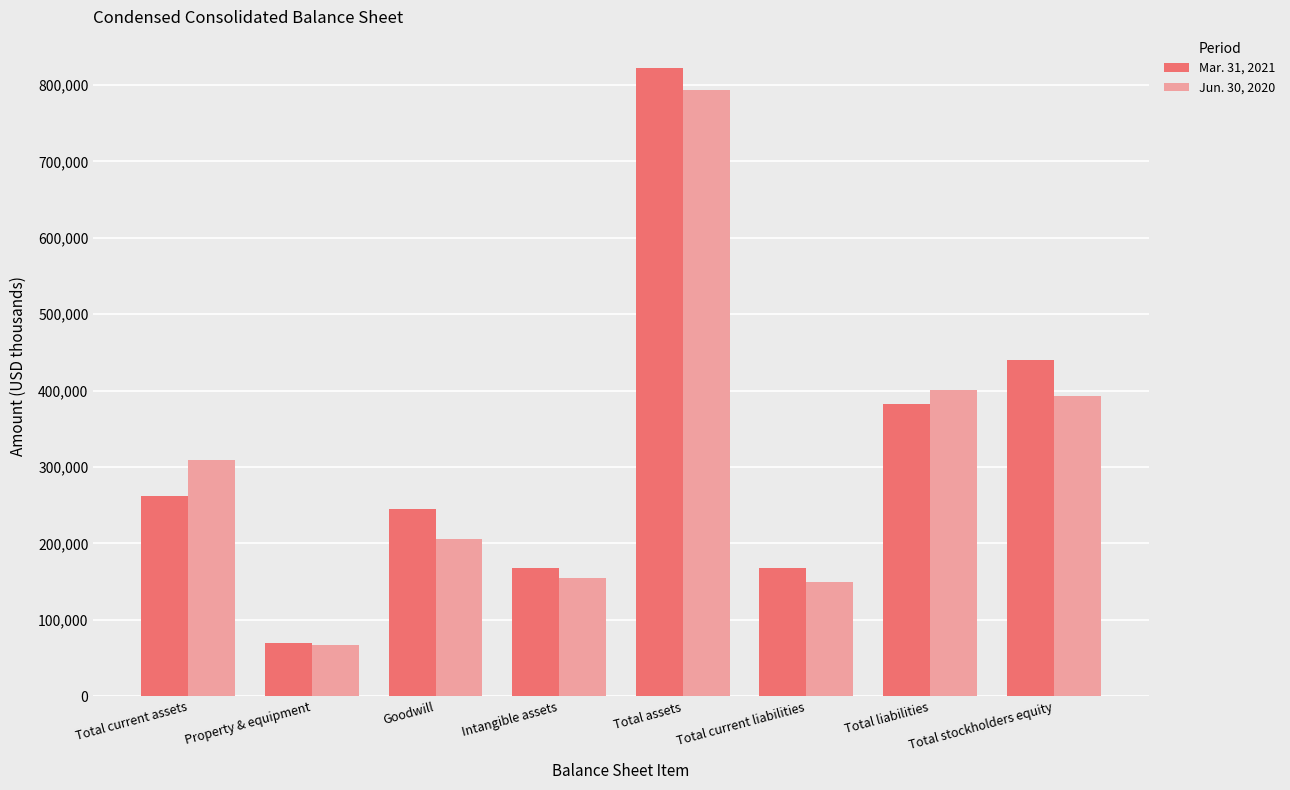

At which category is the sum across all series the highest?

Total assets